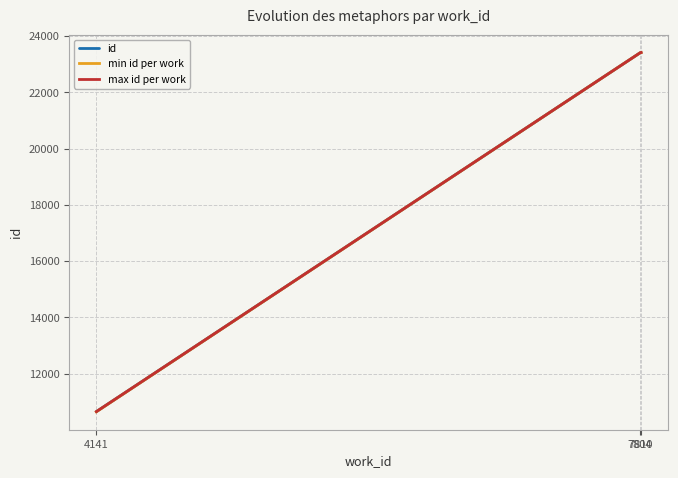

Reading left to right, extract all data points from this chart.

4141=10643	4141=10644	4141=10645	4141=10646	4141=10647	4141=10648	4141=10649	7804=23410	7810=23417	7810=23418